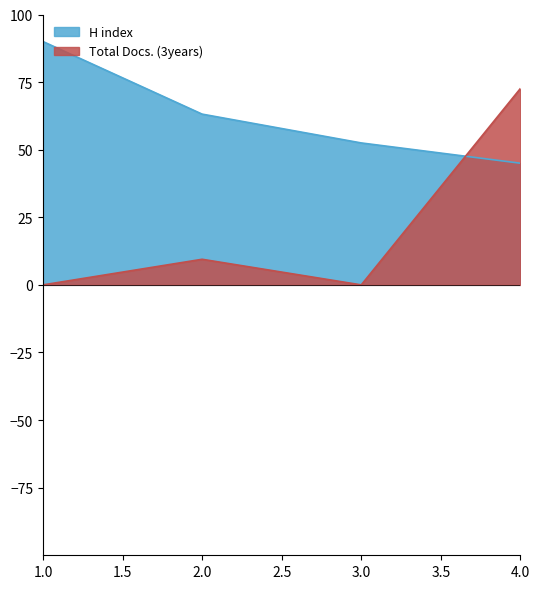

What is the value of the H index point at the 4th from the left?

45.0